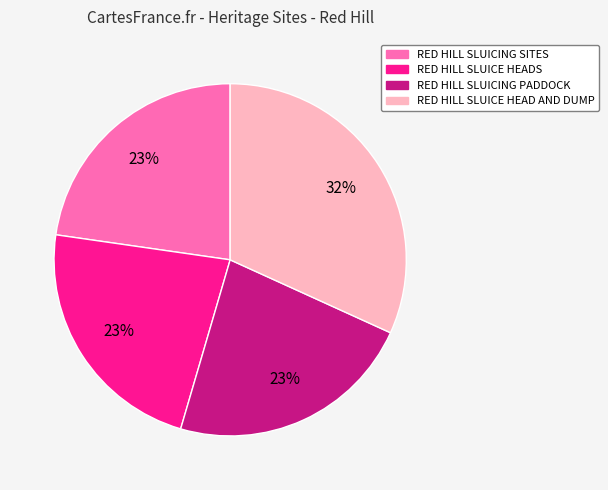

Is it true that RED HILL SLUICING SITES is 15% of the pie?

False